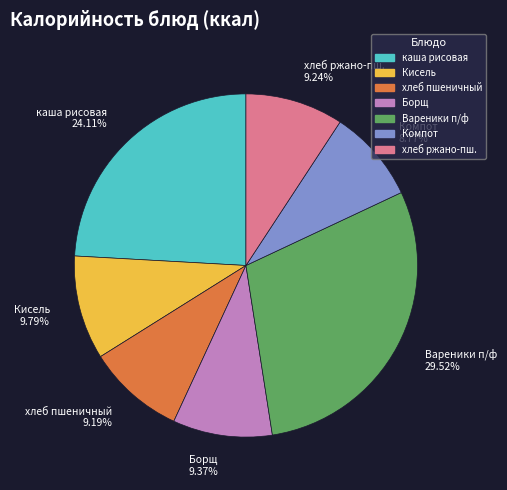

Which category has the biggest portion of the pie?

Вареники п/ф 29.52%